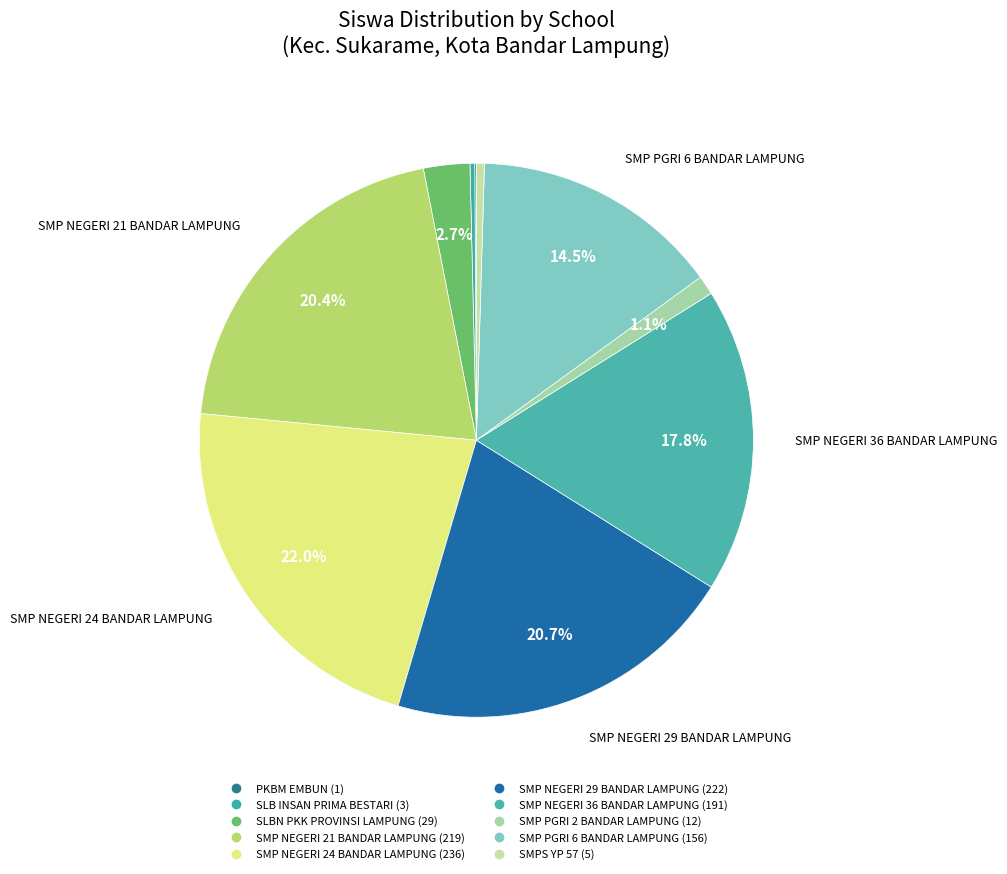

How many slices are in this pie chart?

10